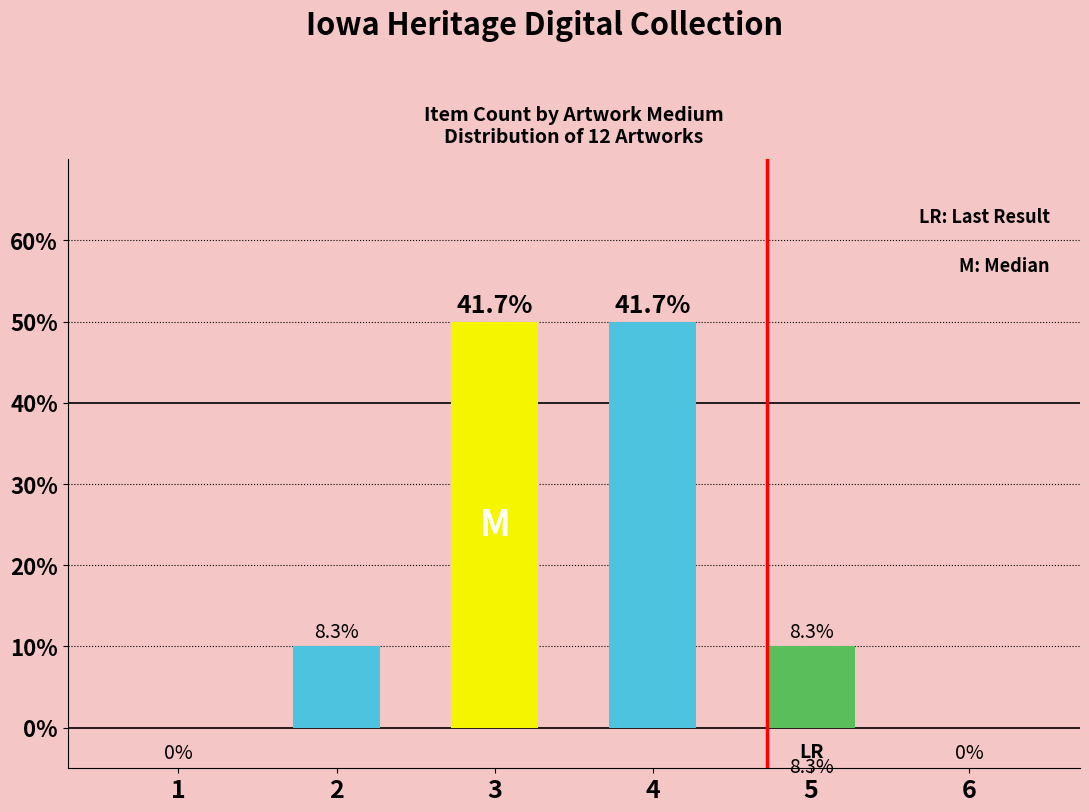

Are the bars grouped side by side (vs. stacked)?

No